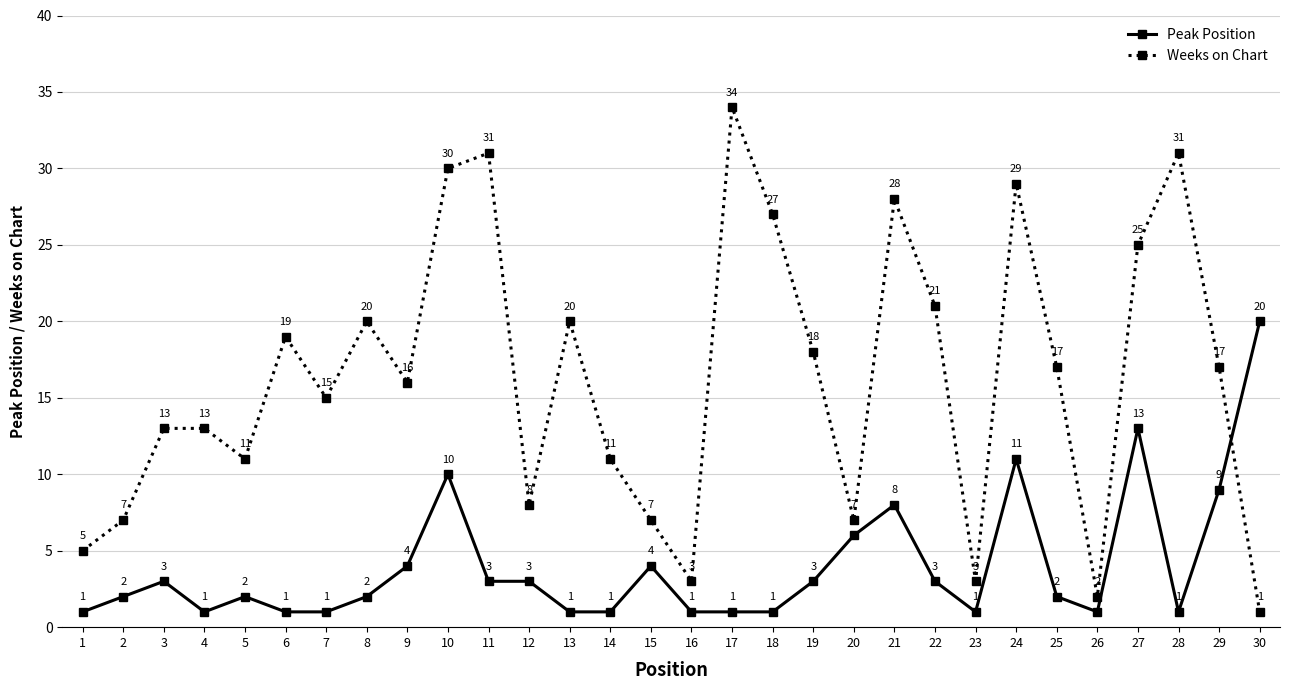

Where is the first local minimum for Weeks on Chart?

5